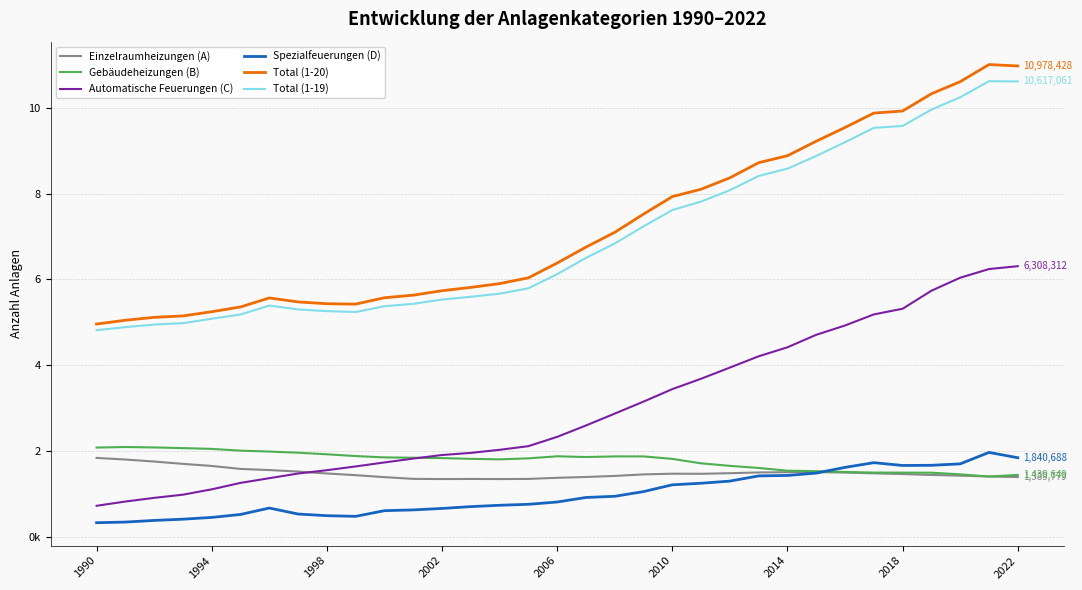

Is this an area chart (filled region under the line)?

No